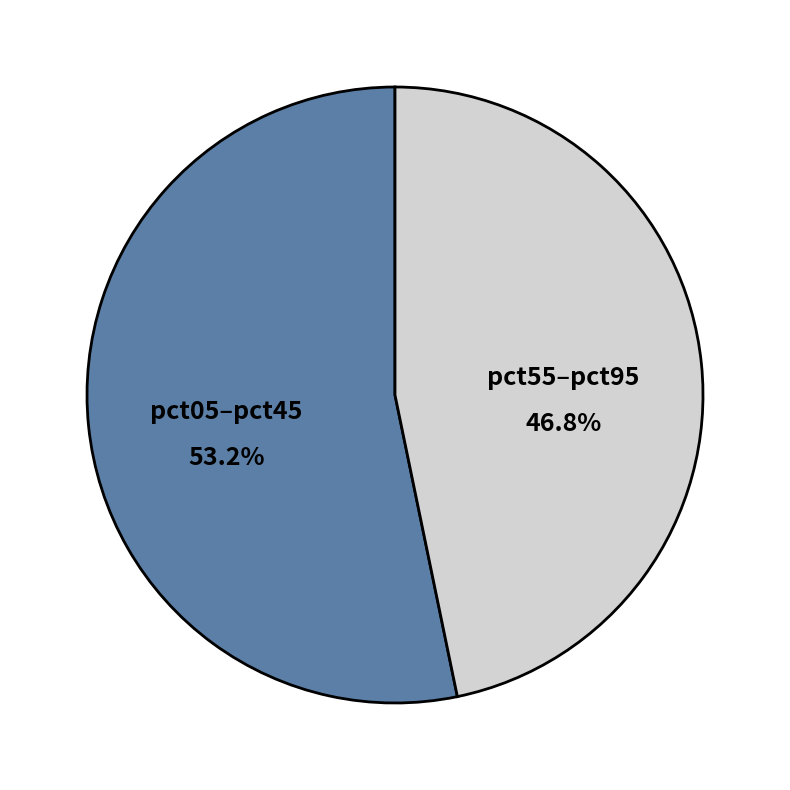

What percentage is NOT represented by pct55–pct95?

53.2%